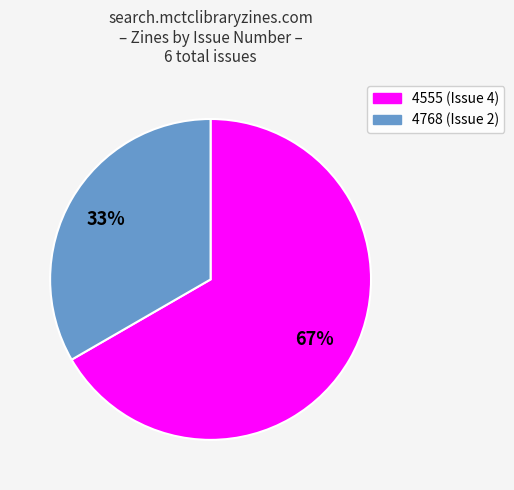

Between 4555 and 4768, which is larger?

4555